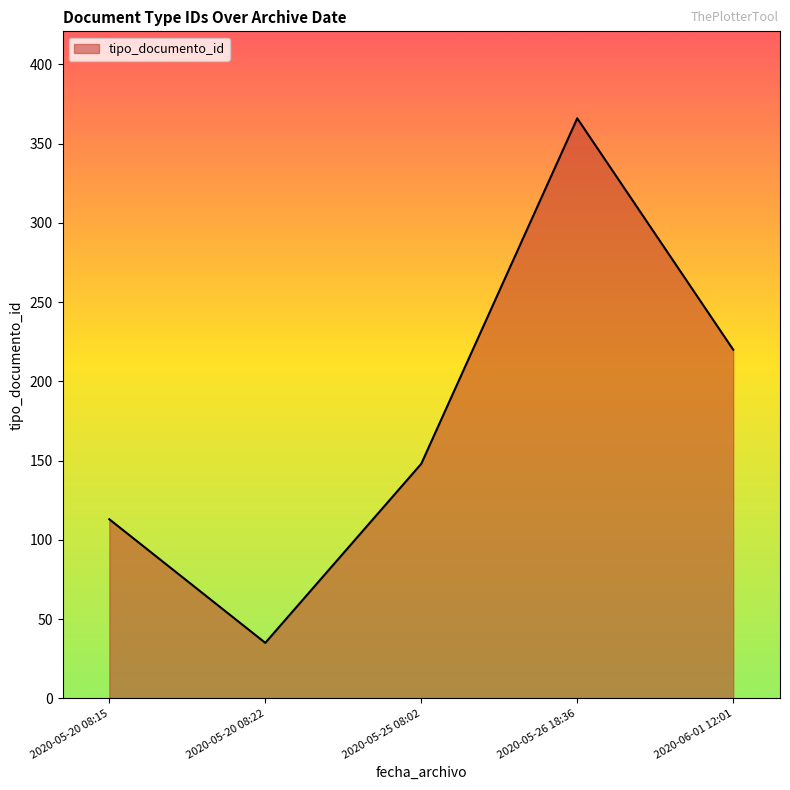

Which has a higher value, 2020-05-26 18:36 or 2020-06-01 12:01?

2020-05-26 18:36